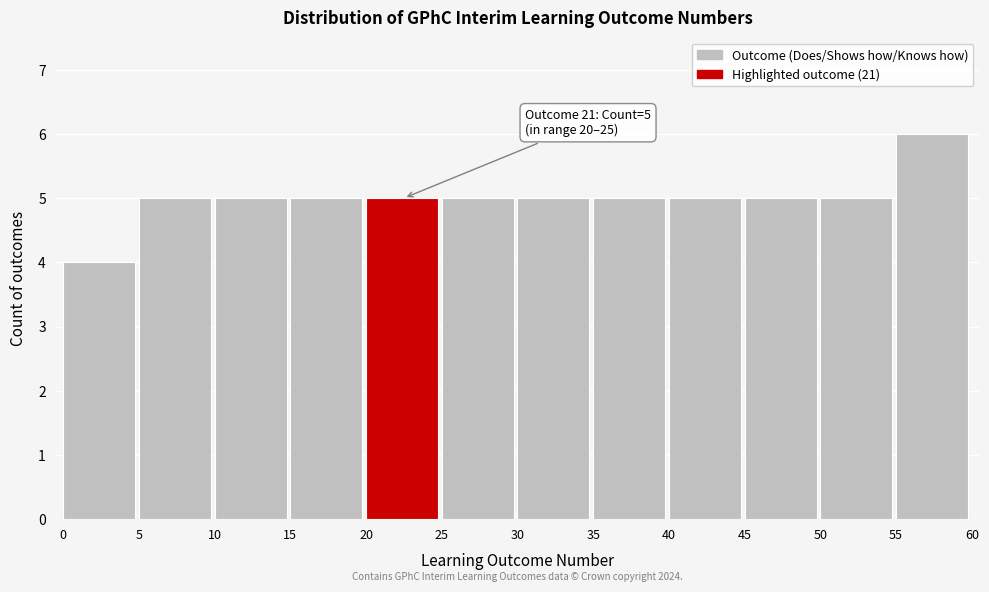

Over which range of the x-axis is the bar tallest?

55 to 60